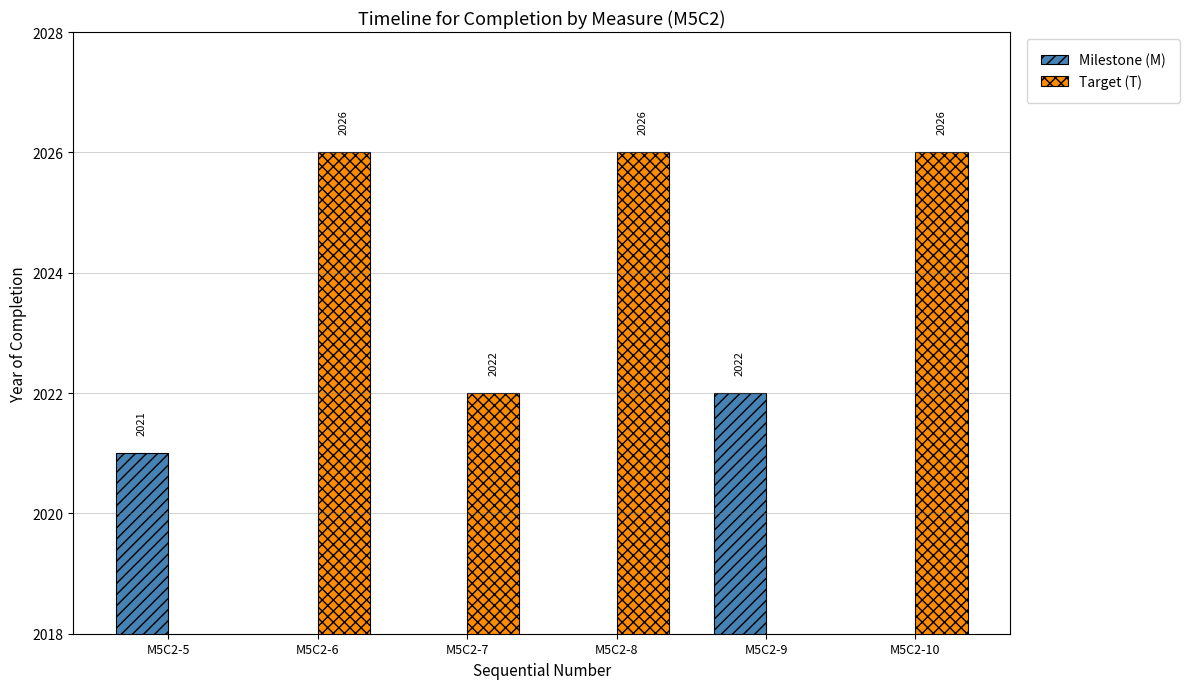

Where is Milestone (M) nearest to the value 1011?

M5C2-5